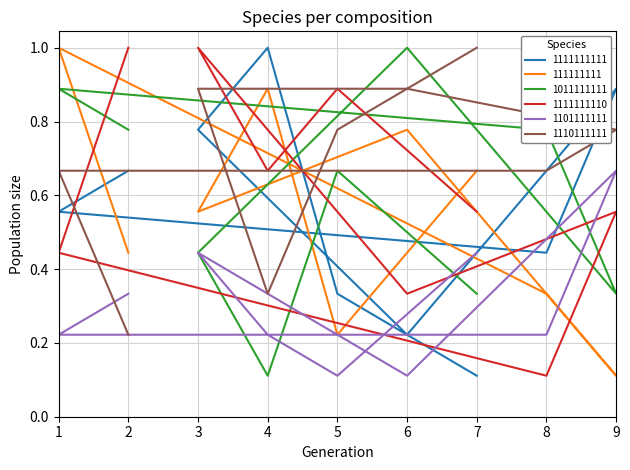

What is the total value across all series at 7?

3.1